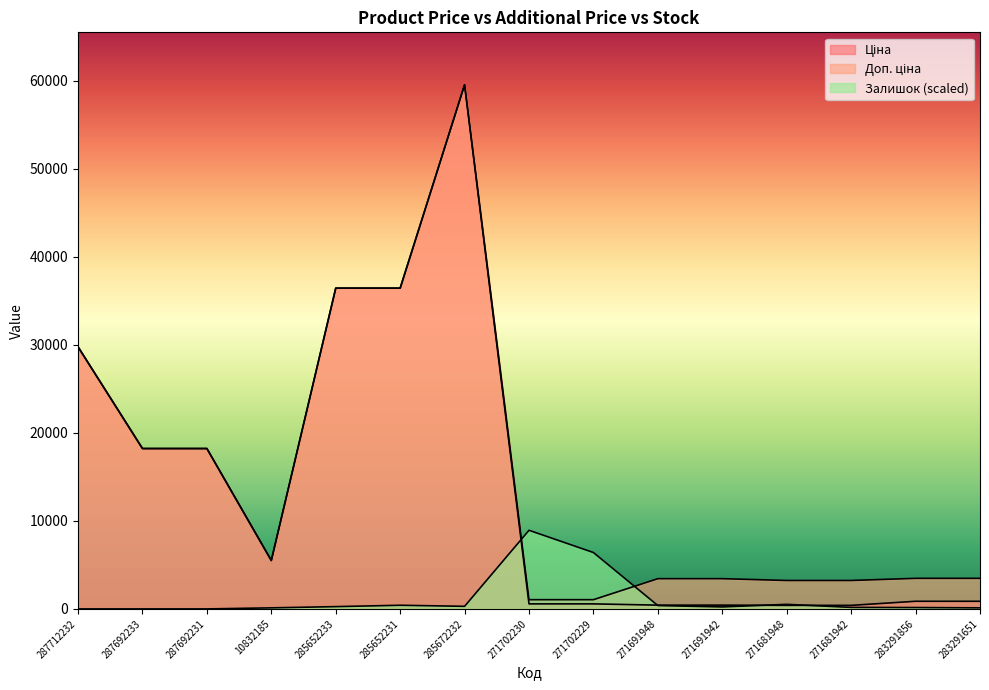

What is the difference between the maximum and minimum values in the Доп. ціна series?

58475.0